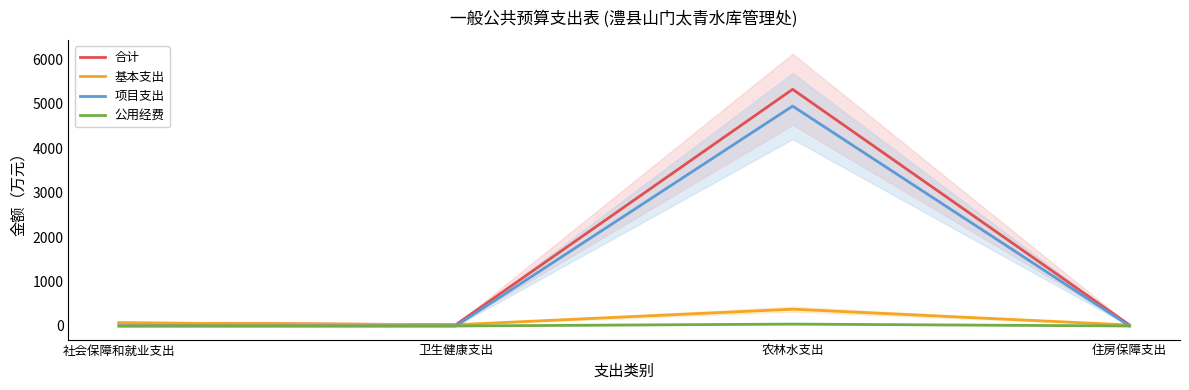

True or false: 公用经费 and 项目支出 intersect in this chart.

False